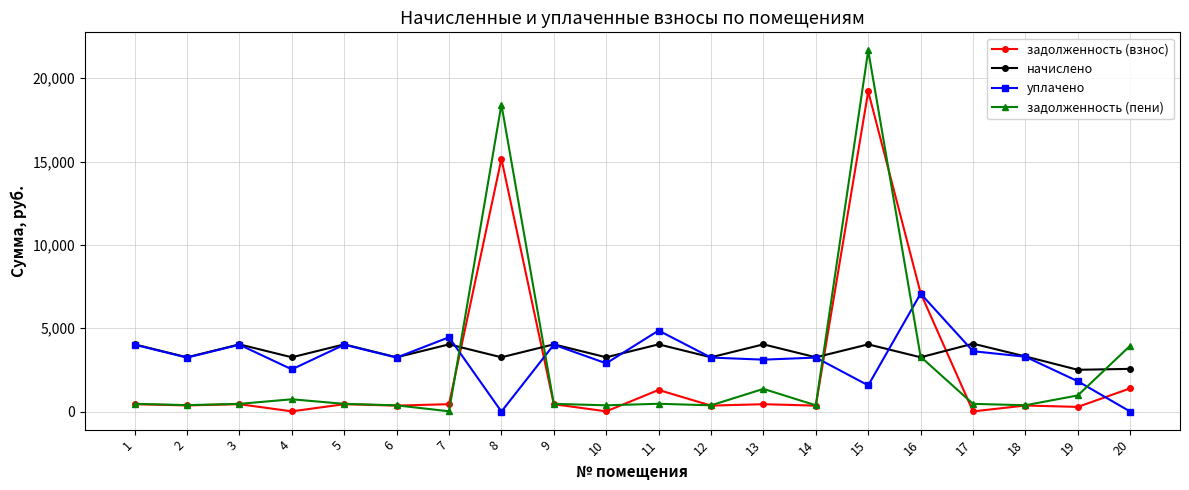

What is the value of the задолженность (пени) point at the 5th from the left?

463.7